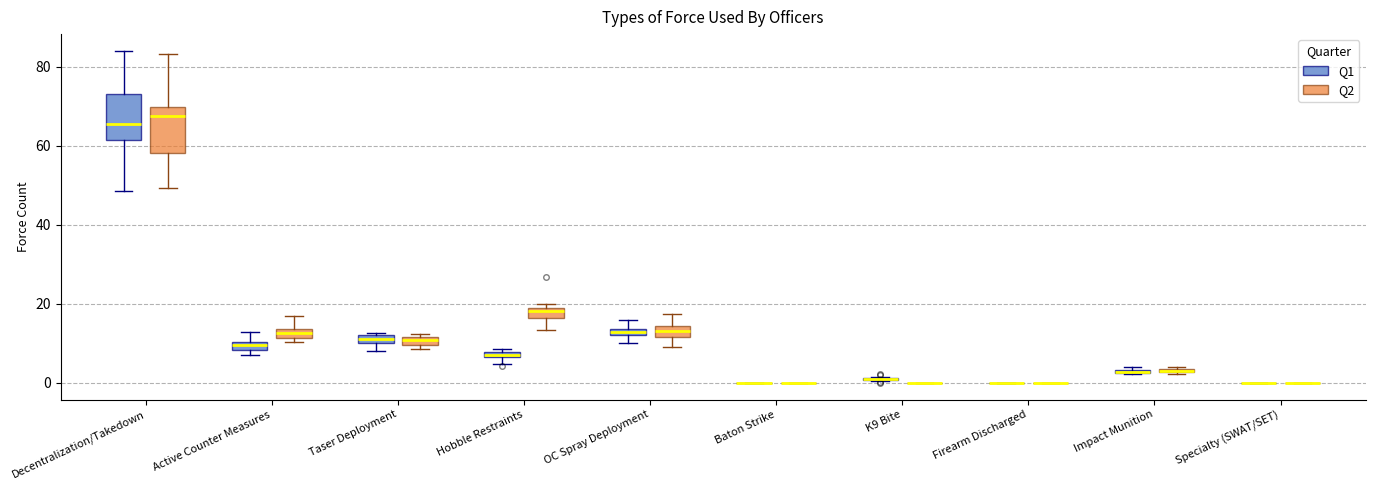

Where is the lower edge of the box for Impact Munition (Q1) on the y-axis? The values are not printed on the chart, so give them approximately, as read against the axis.

2